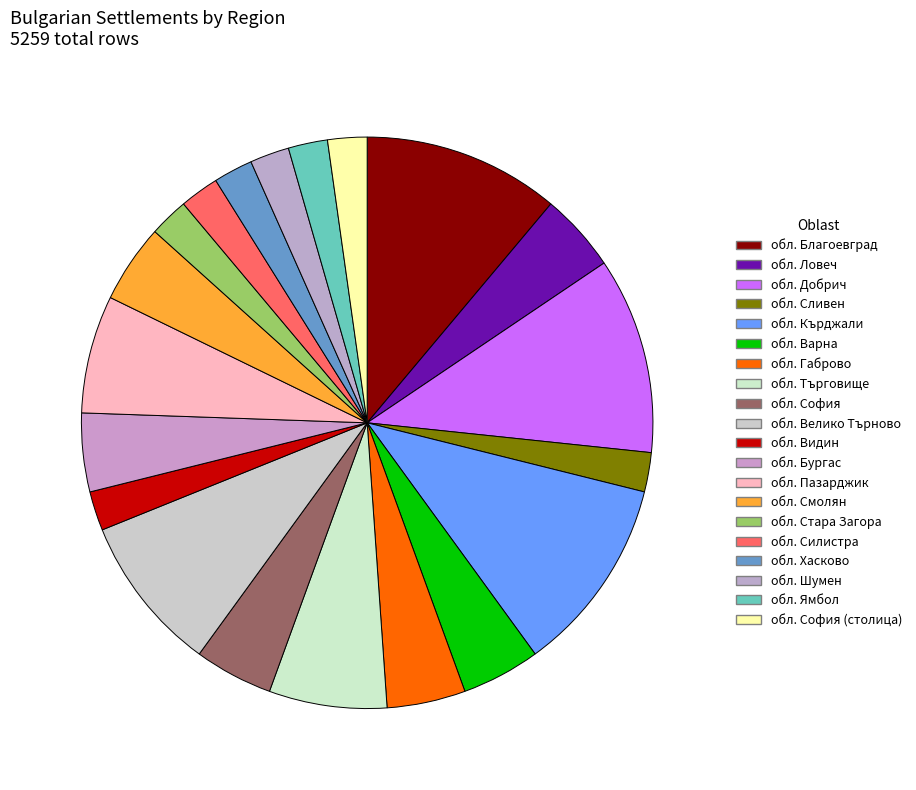

Approximately how many times larger is the value at обл. Пазарджик compared to обл. Добрич?

0.6